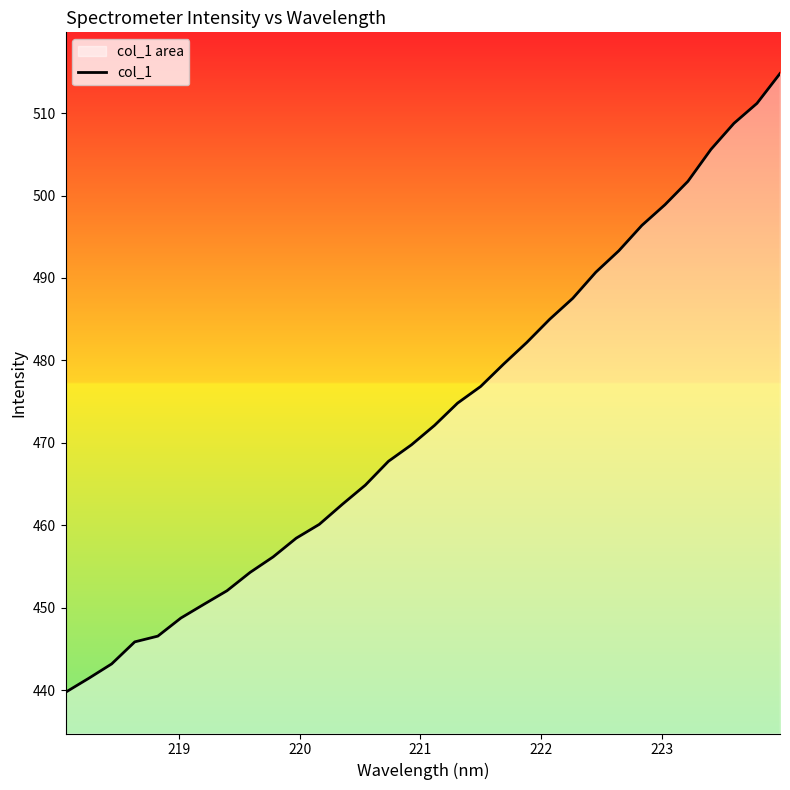

What is the difference between the maximum and minimum values?

75.1